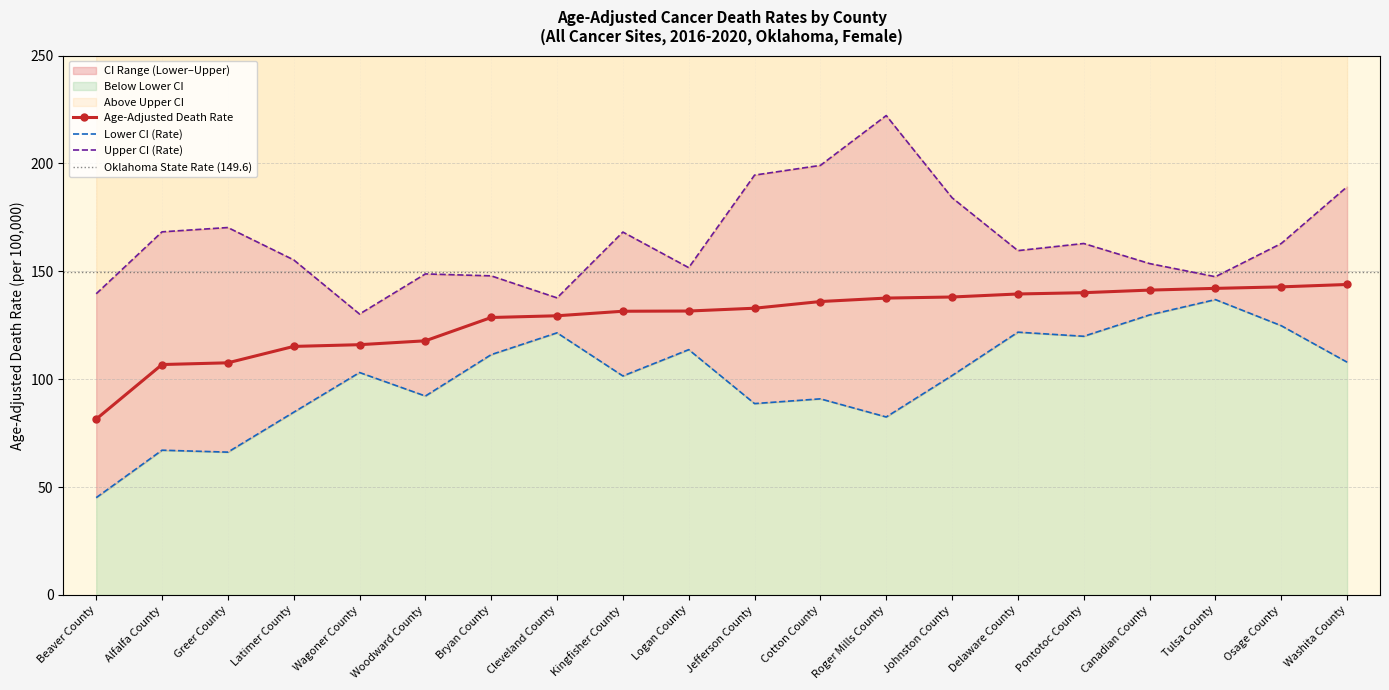

Which has a higher value, Bryan County or Greer County?

Bryan County